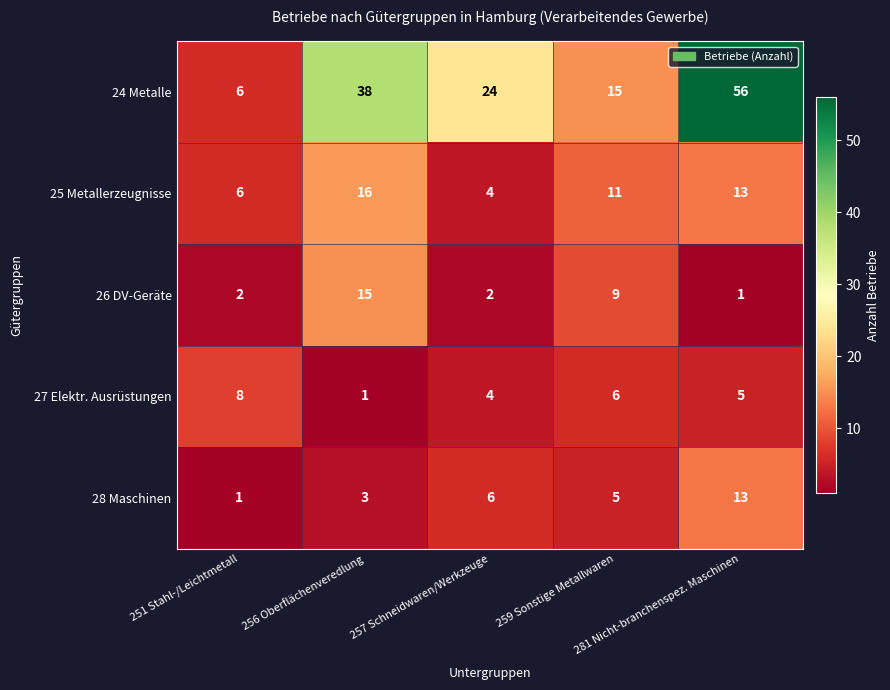

What is the maximum value shown in the chart?

56